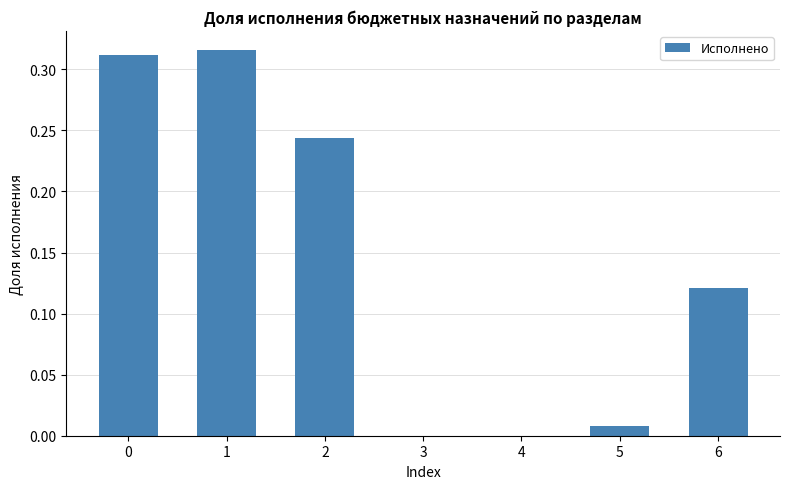

What is the change in value from 0 to 4?

-0.3